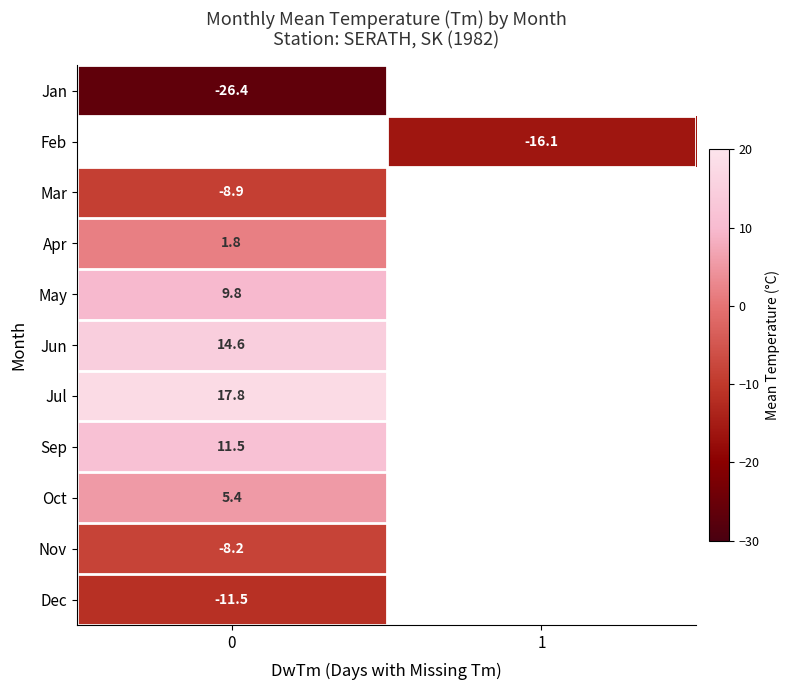

How many data points does each series have?

2